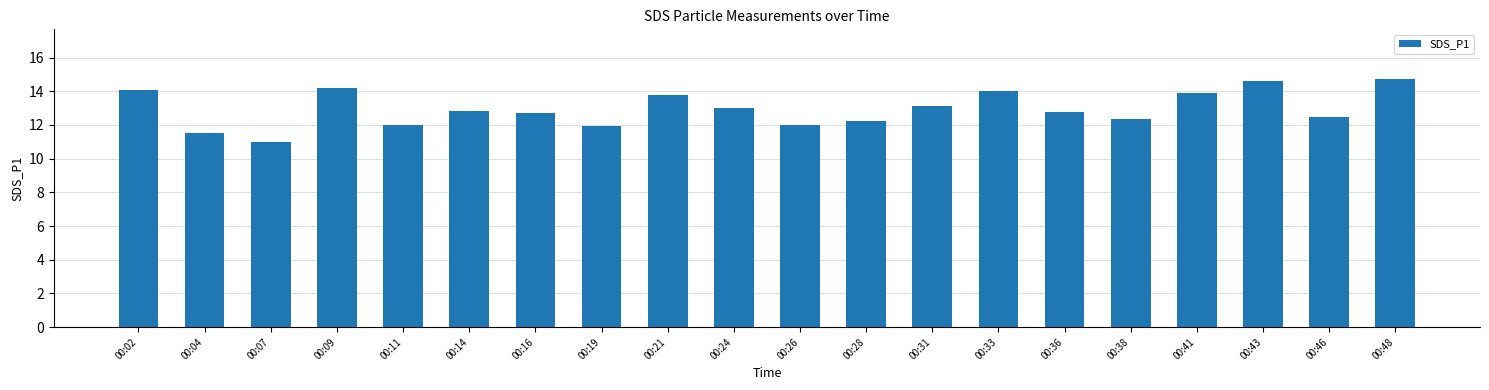

Read the value at 00:07.

11.0